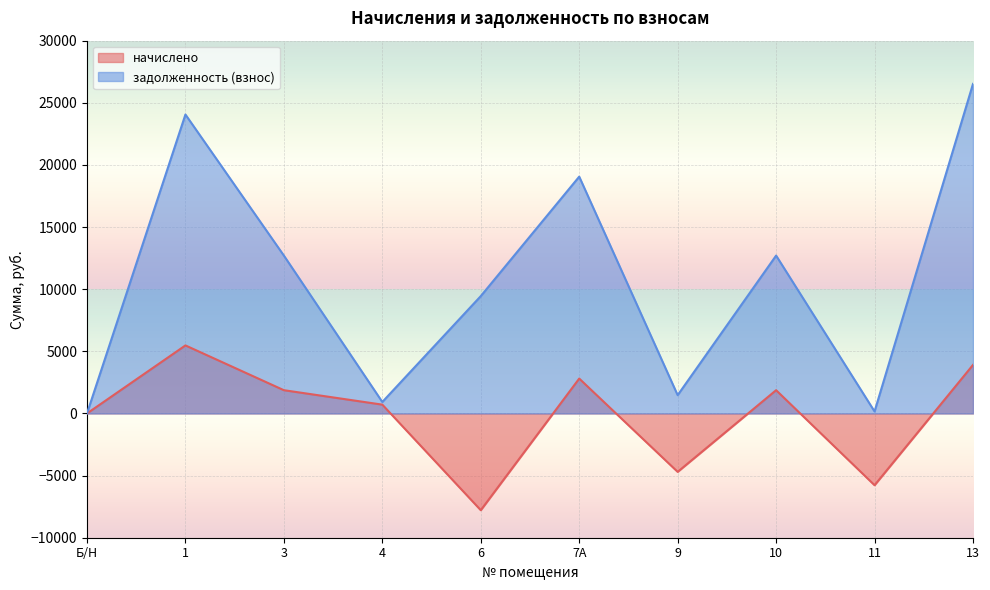

In начислено, how many points are higher than both neighbors (excluding endpoints)?

3